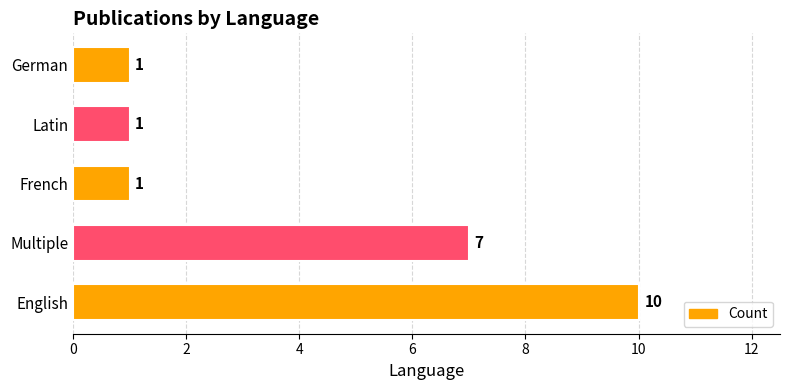

What is the difference between the second highest and minimum values?

6